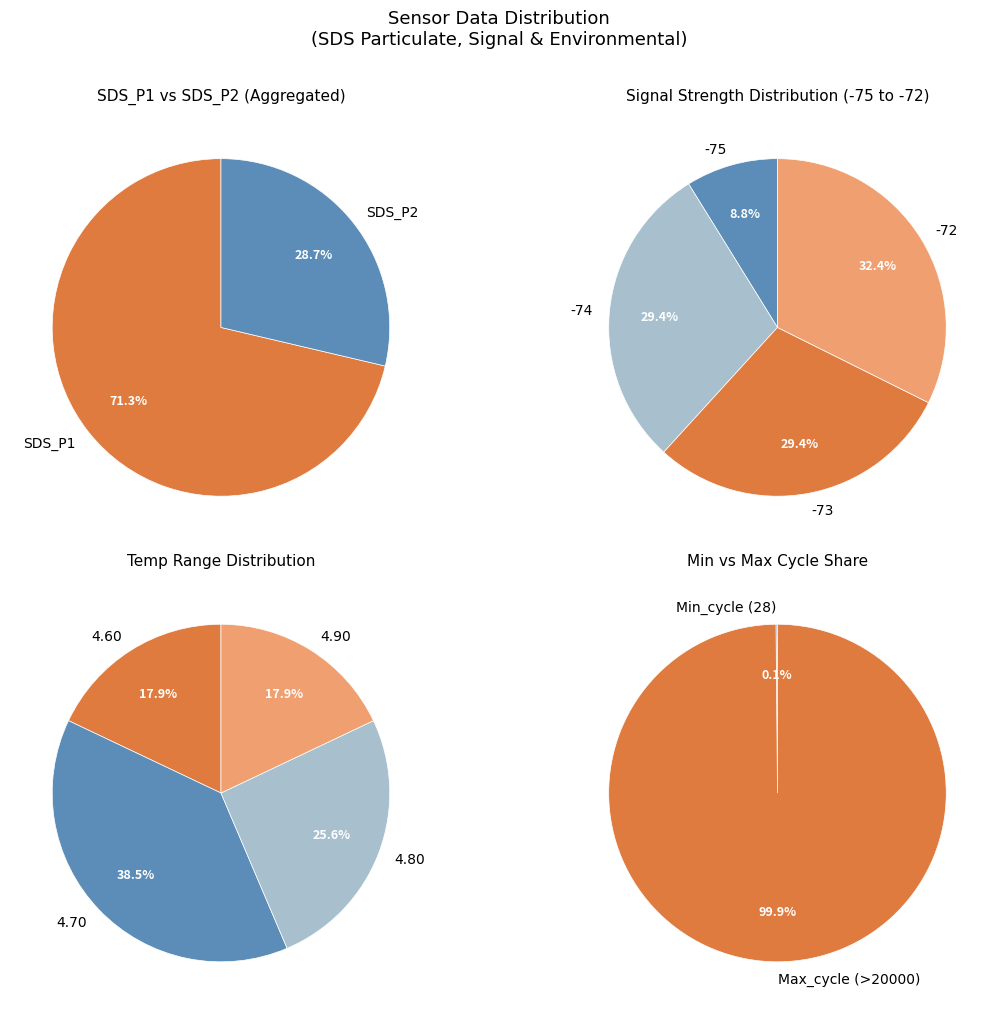

Is it true that 34 is 10% of the pie?

False